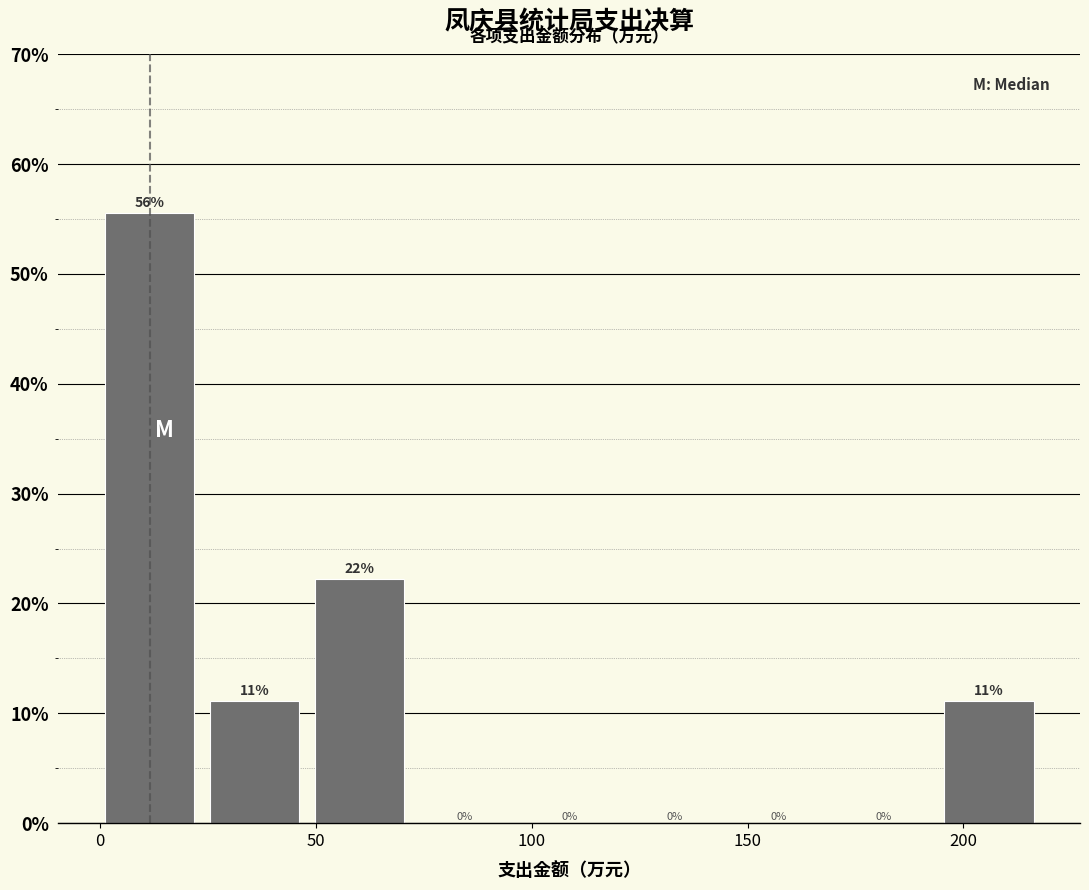

Over which range of the x-axis is the bar tallest?

0 to 25